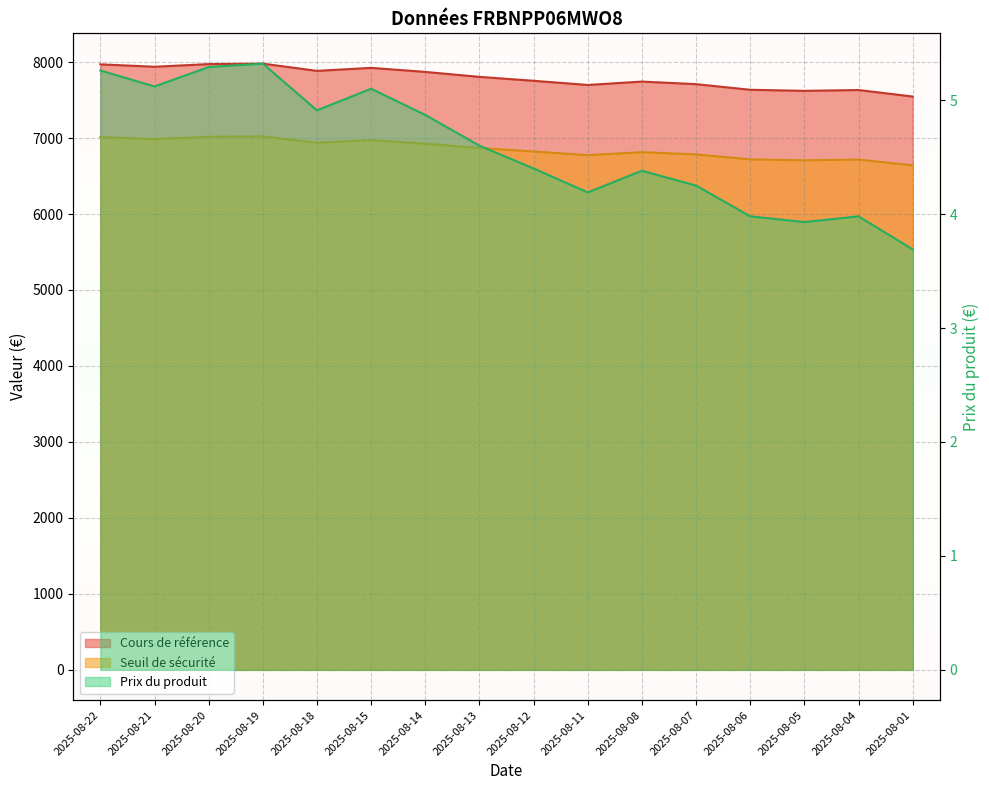

Where is Prix du produit nearest to the value 4?

2025-08-06